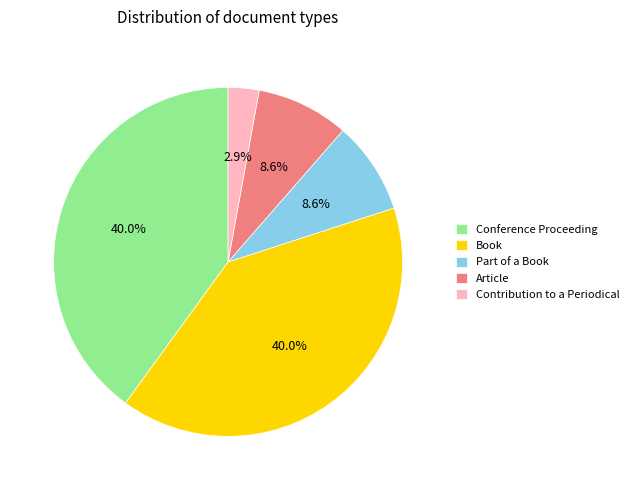

Between Article and Contribution to a Periodical, which is larger?

Article